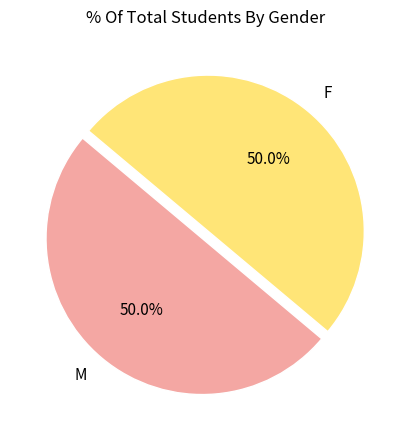

What is the ratio of the value at M to the value at F?

1.0